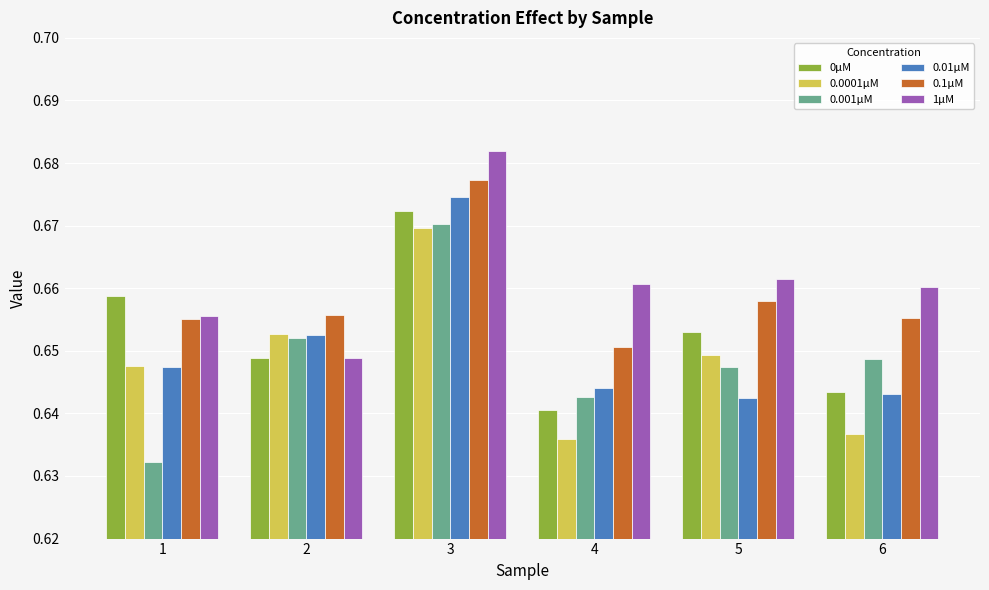

Which label corresponds to the largest value in the chart?

3